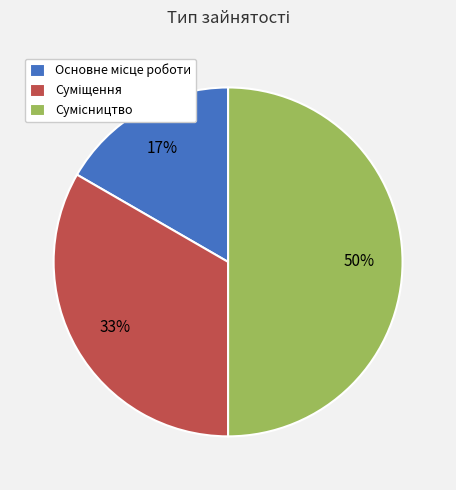

To the nearest percent, what is the difference between the largest and smallest slice percentages?

33%